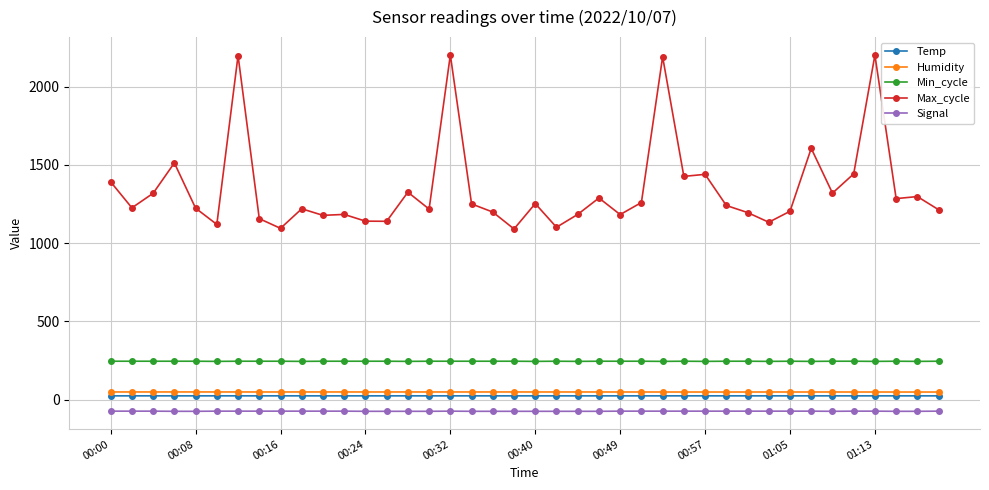

True or false: Temp and Max_cycle intersect in this chart.

False